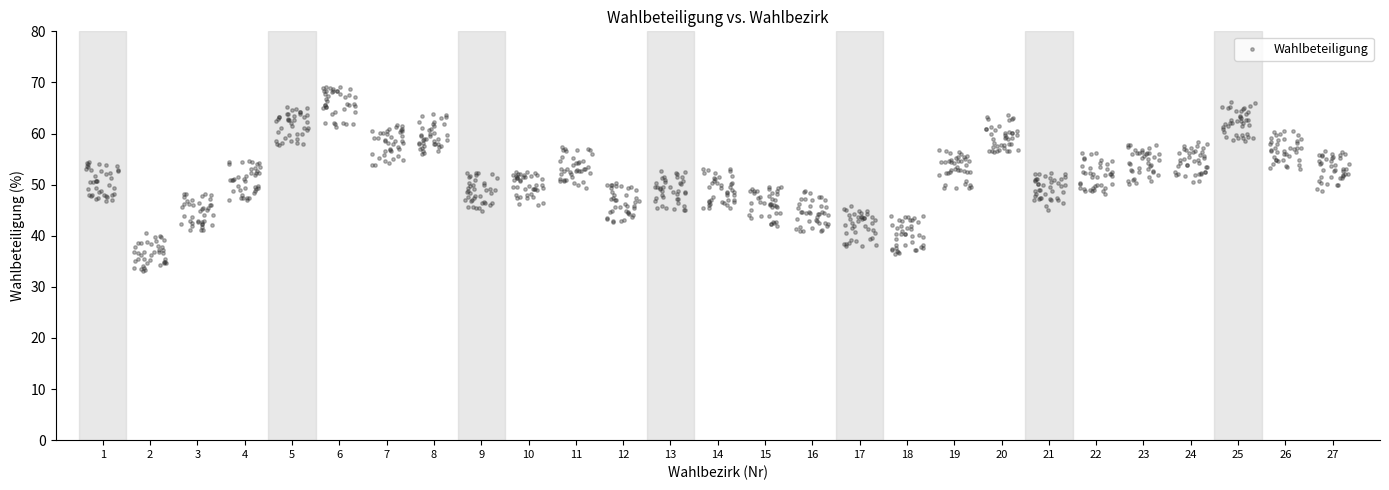

What is the range of Y values (max minus min)?

36.0